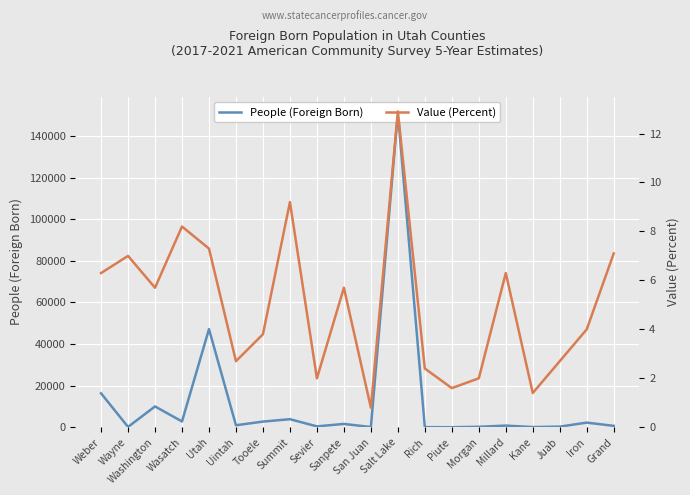

What is the spread (max minus min) of values at Sevier?

434.0